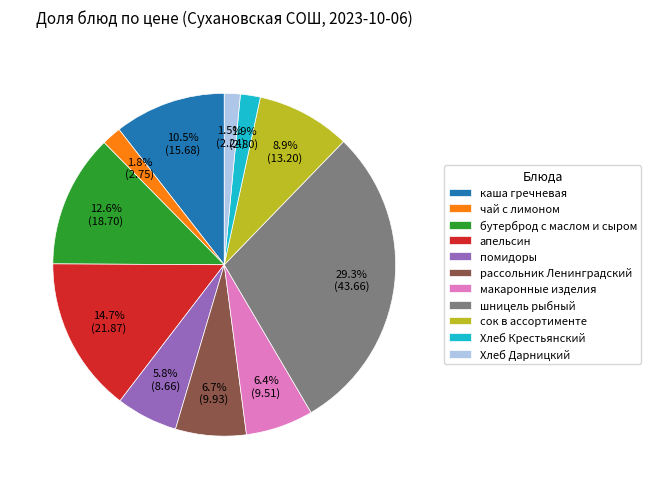

Between Хлеб Крестьянский and каша гречневая, which is larger?

каша гречневая